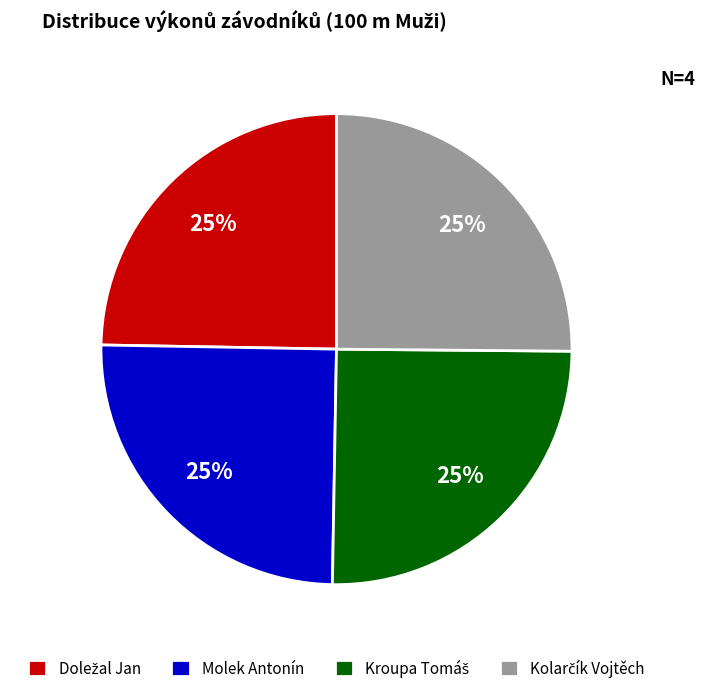

Is it true that Molek Antonín is 25% of the pie?

True